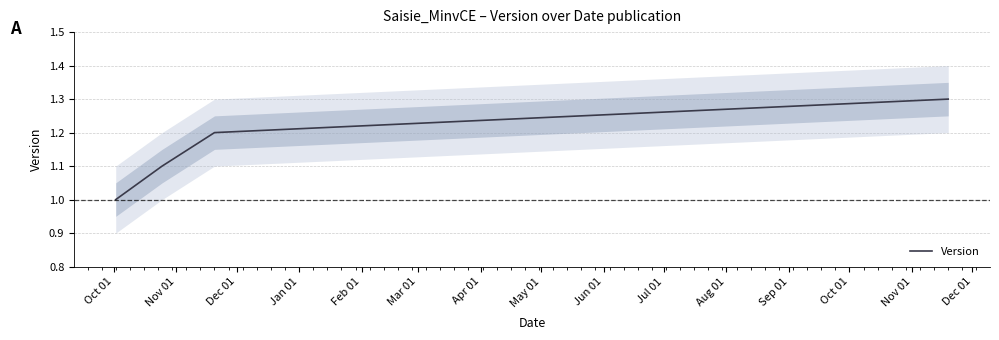

What is the maximum value for Version?

1.3